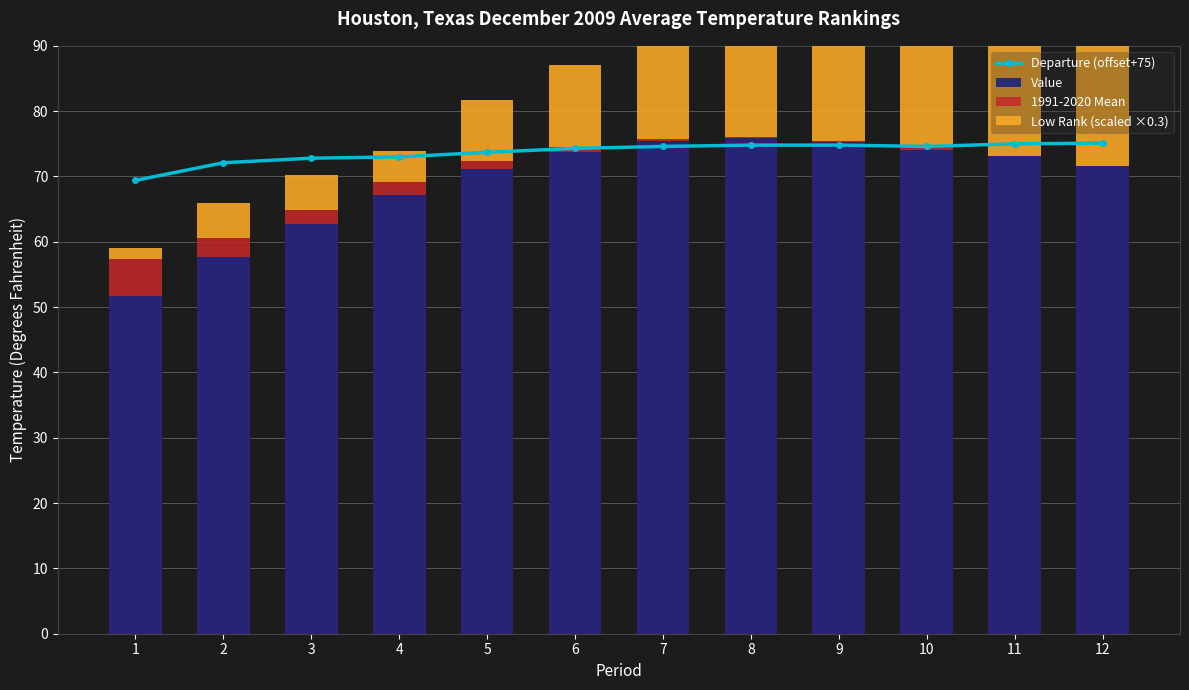

The value of Value at 12 is 129.0. True or false?

False